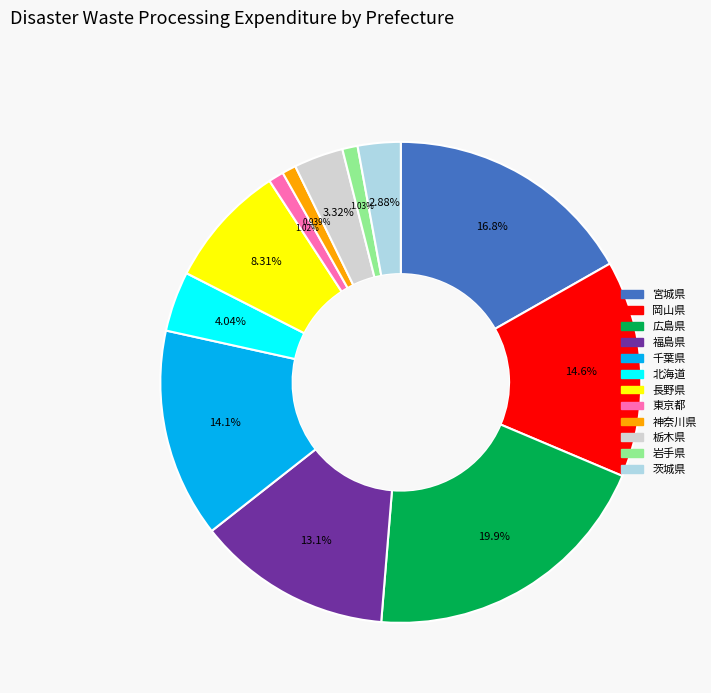

Do 北海道 and 栃木県 together represent more than half of the pie?

No